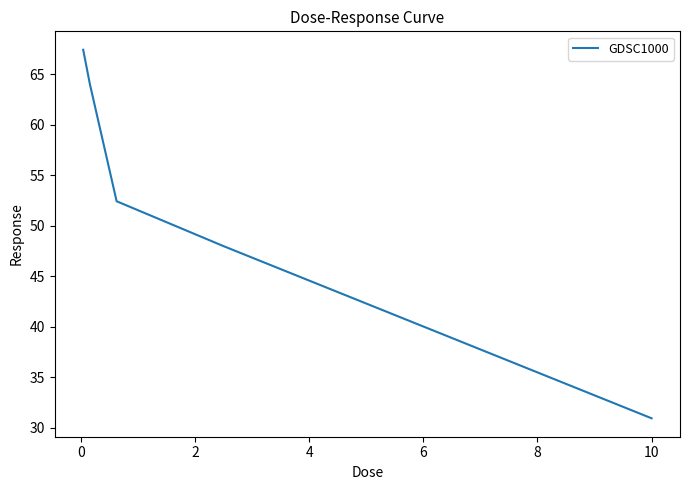

True or false: the data has more than 0 interior local peaks.

False